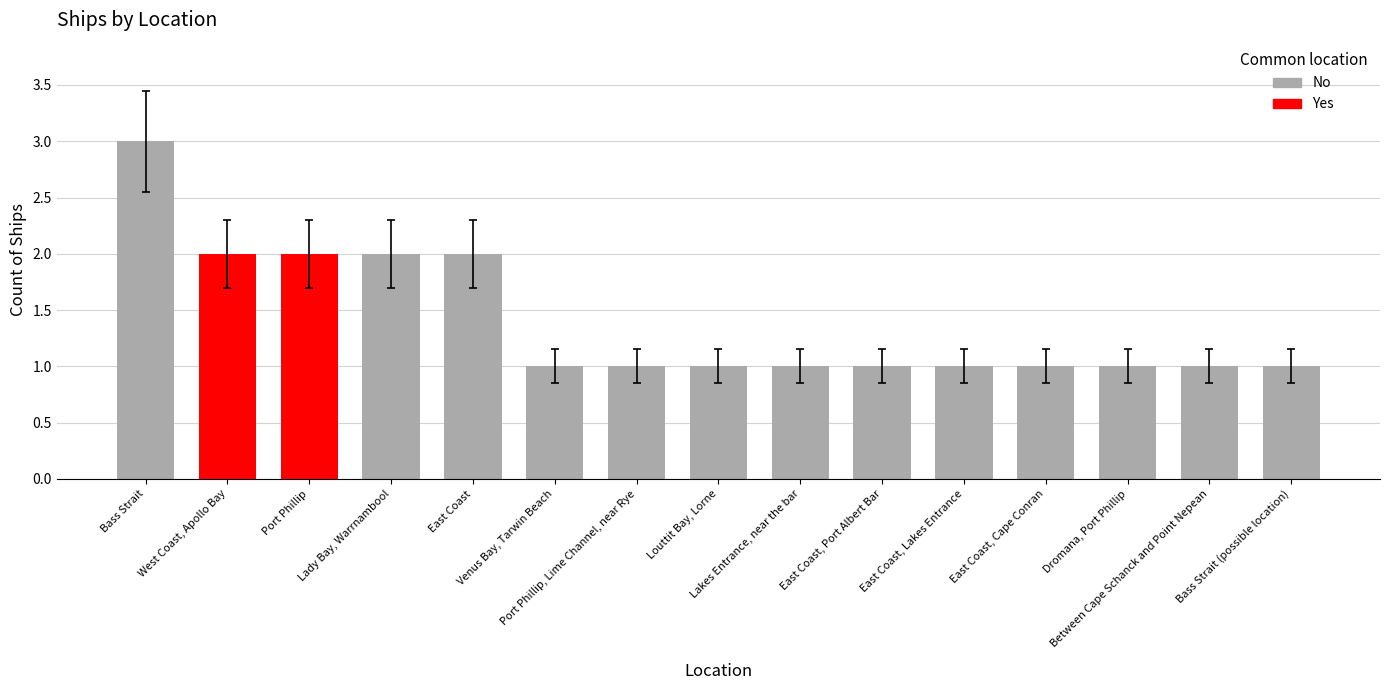

What is the difference between the maximum and minimum values?

2